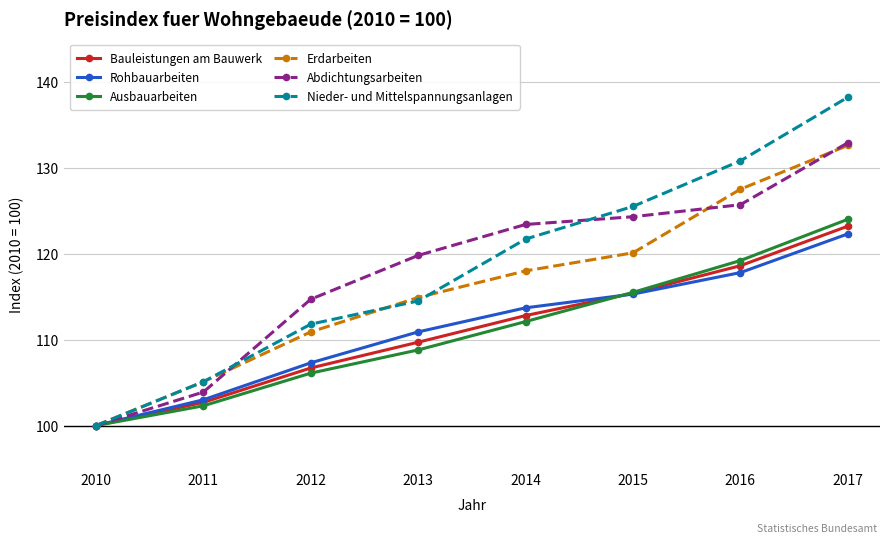

What are all the series names shown in the legend?

Bauleistungen am Bauwerk, Rohbauarbeiten, Ausbauarbeiten, Erdarbeiten, Abdichtungsarbeiten, Nieder- und Mittelspannungsanlagen